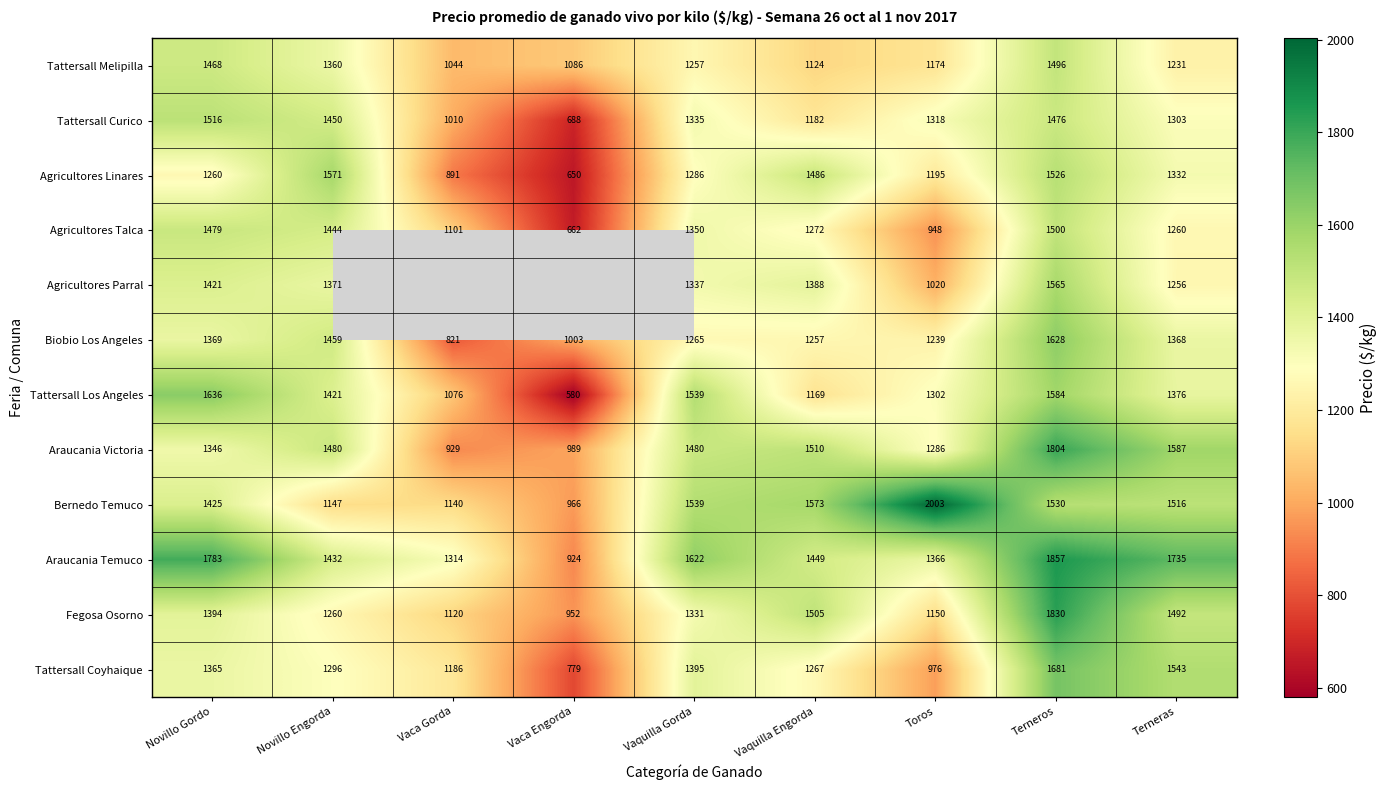

What is the average value of the Araucania Victoria series?

1379.0